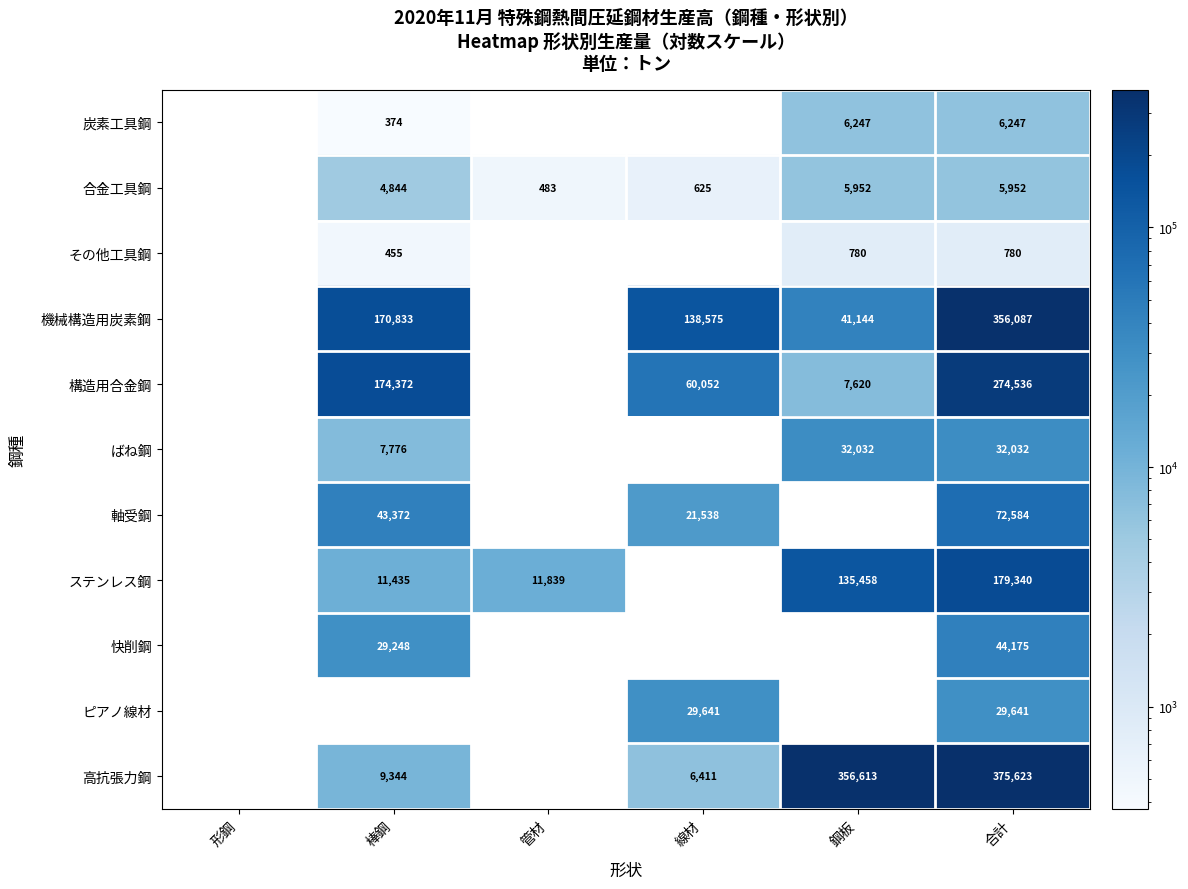

True or false: 構造用合金鋼 has a value of 123301 at 合計.

False